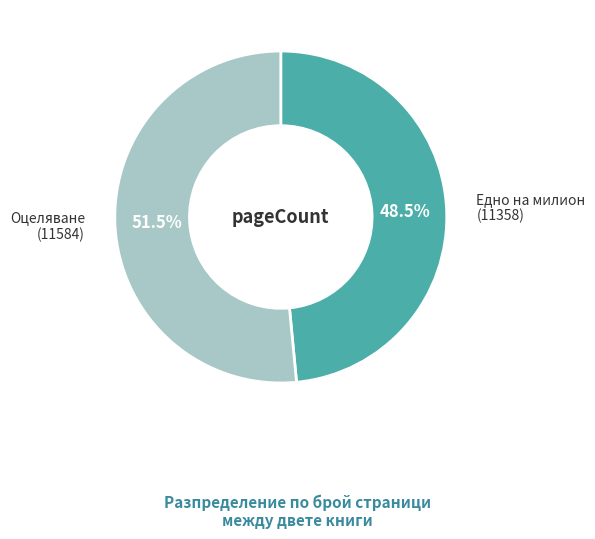

Rank the categories by value from highest to lowest.

Оцеляване (11584), Едно на милион (11358)